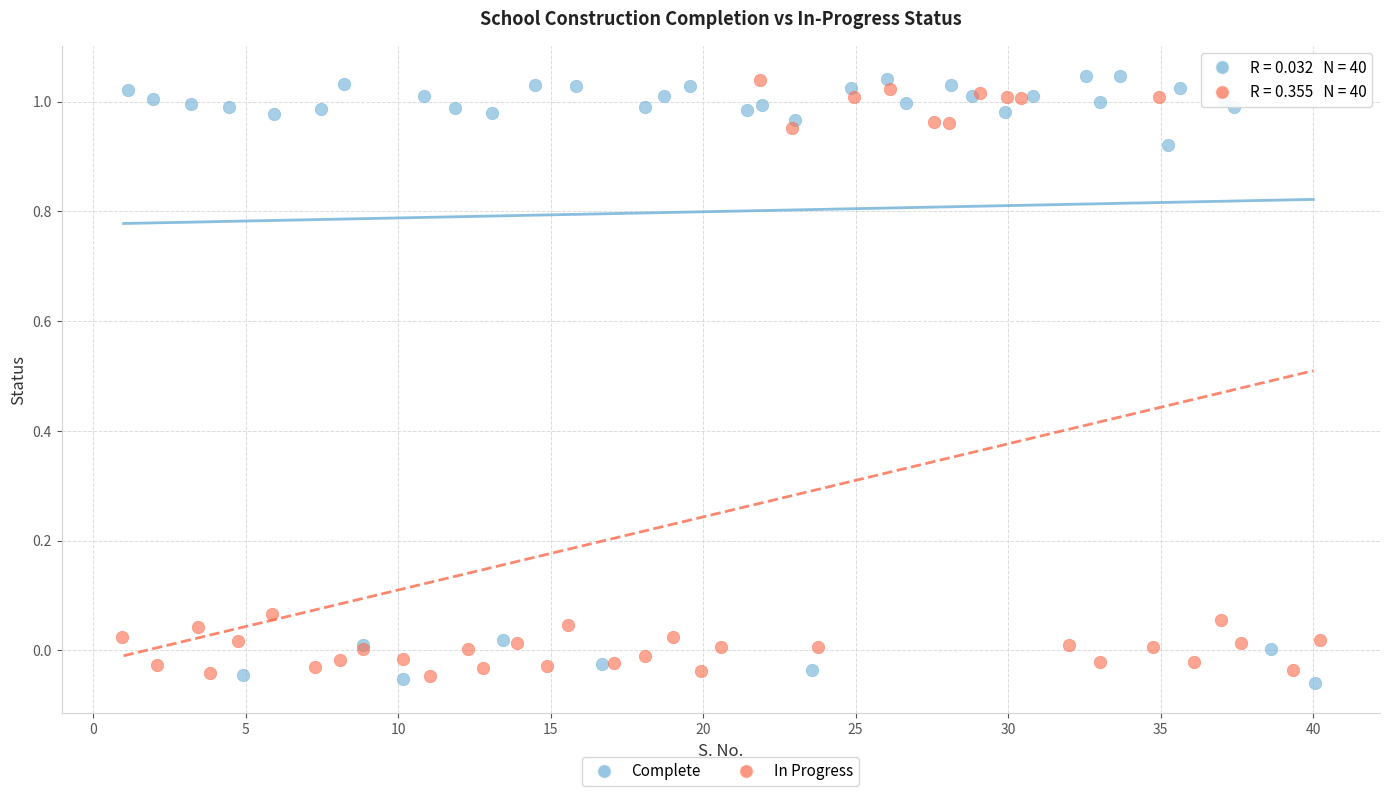

Which series contains the lowest Y value?

Complete